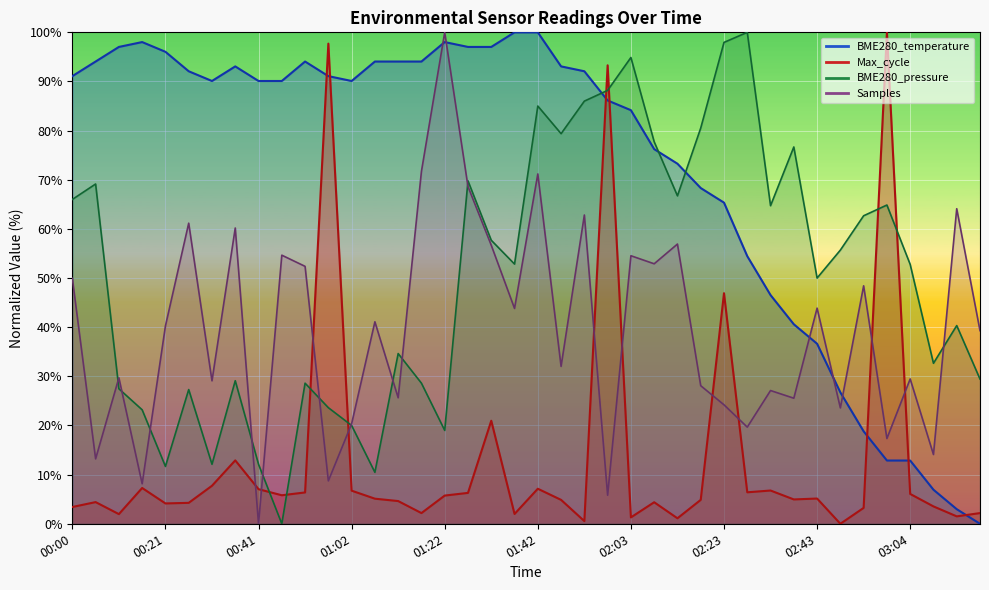

After their last crossing, which series has the higher values: Max_cycle or Samples?

Samples